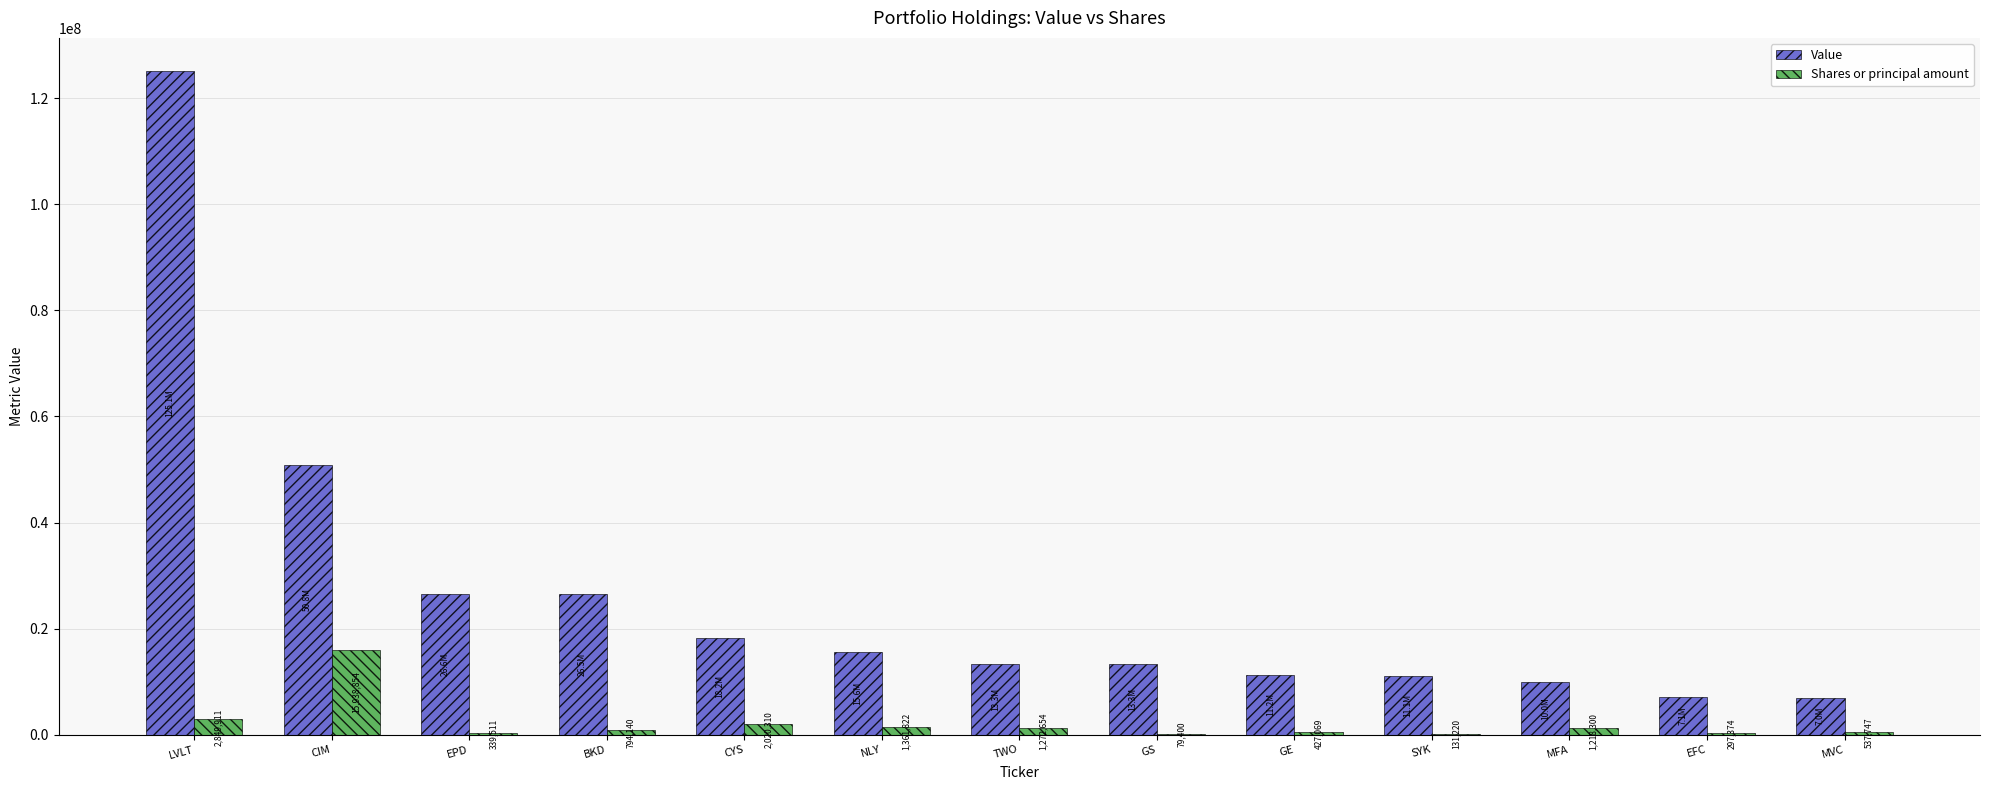

Which series has the largest total across all categories?

Value